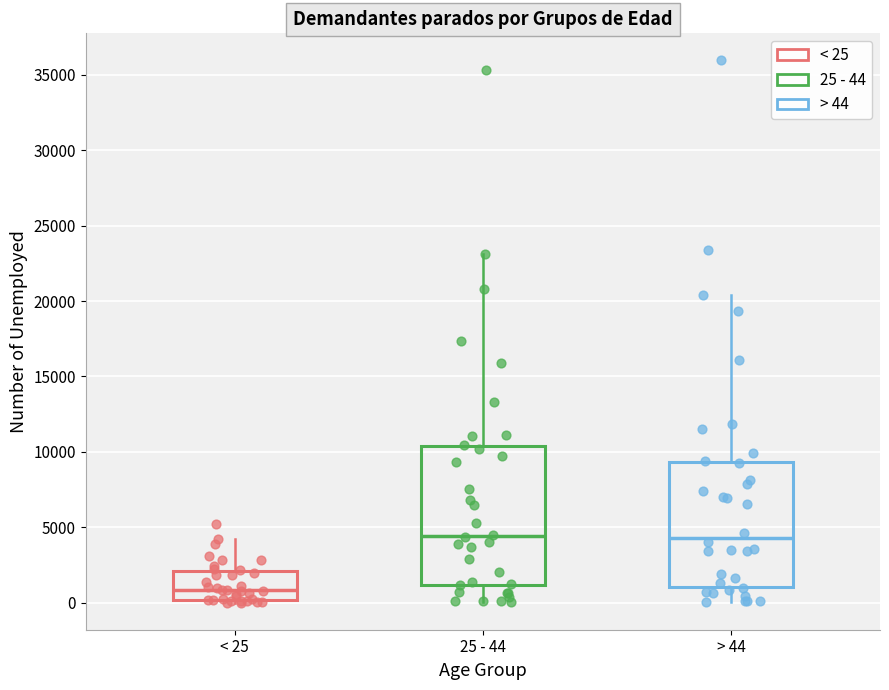

Where does the upper whisker of the box for > 44 end on the y-axis? The values are not printed on the chart, so give them approximately, as read against the axis.

20500